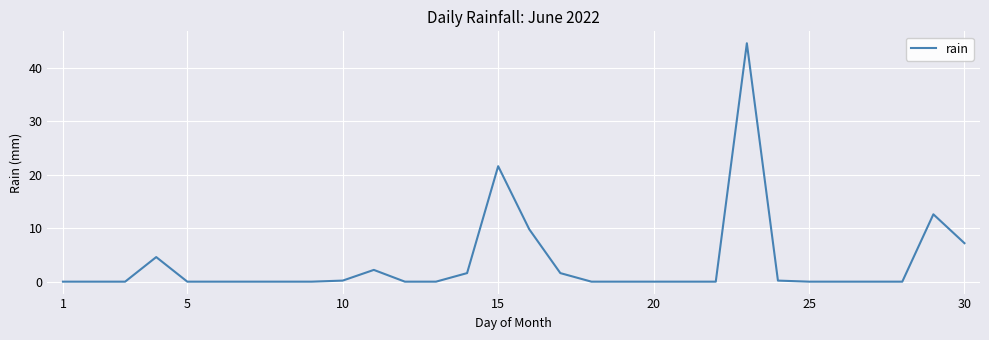

What is the maximum value shown in the chart?

44.6